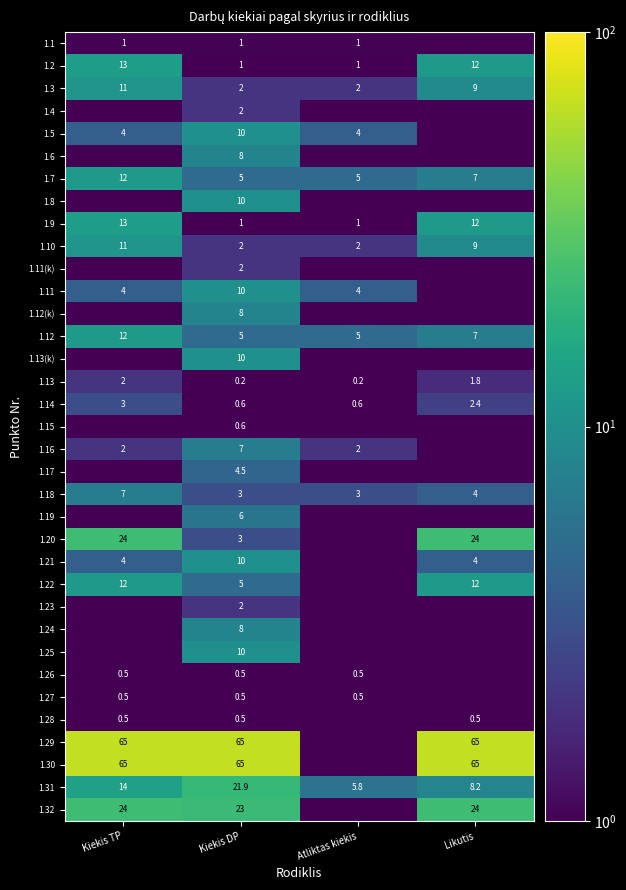

At which label does 1.13 first exceed 1?

Kiekis TP